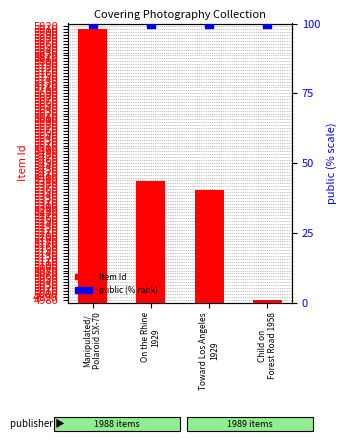

Which series contains the highest Y value?

Item Id